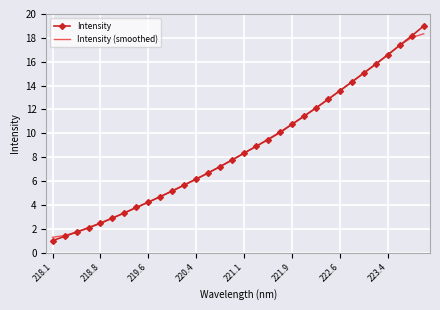

What is the difference between the maximum and minimum values in the Intensity series?

18.0